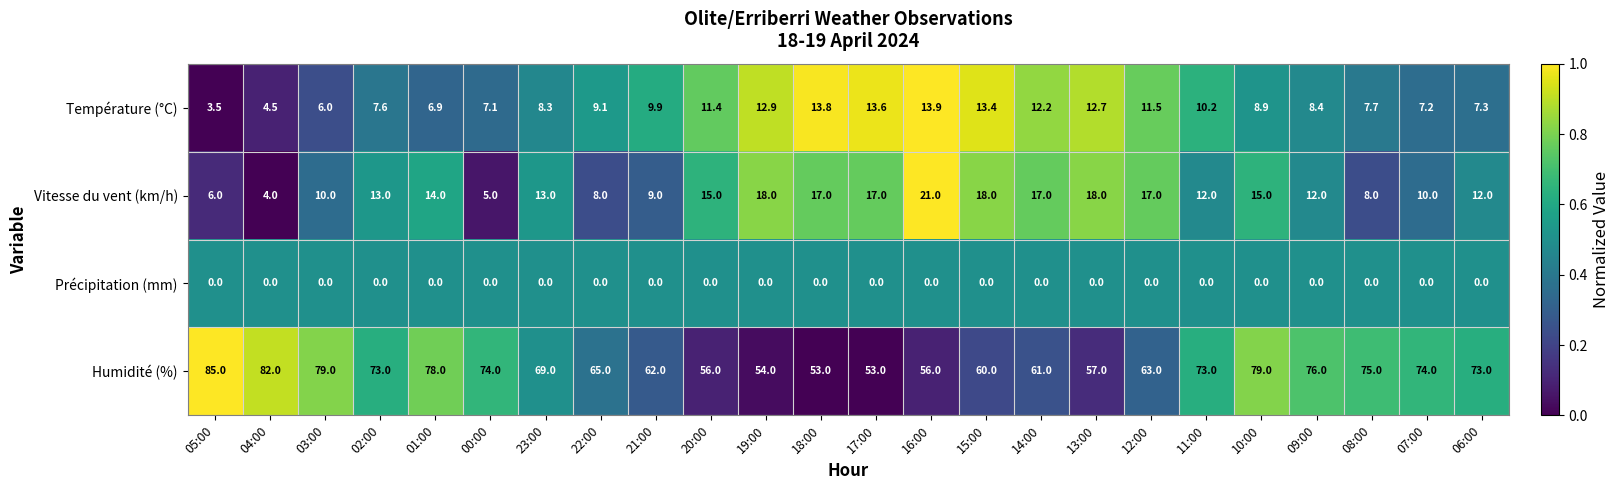

True or false: Température (°C) has a value of 12.0 at 06:00.

False